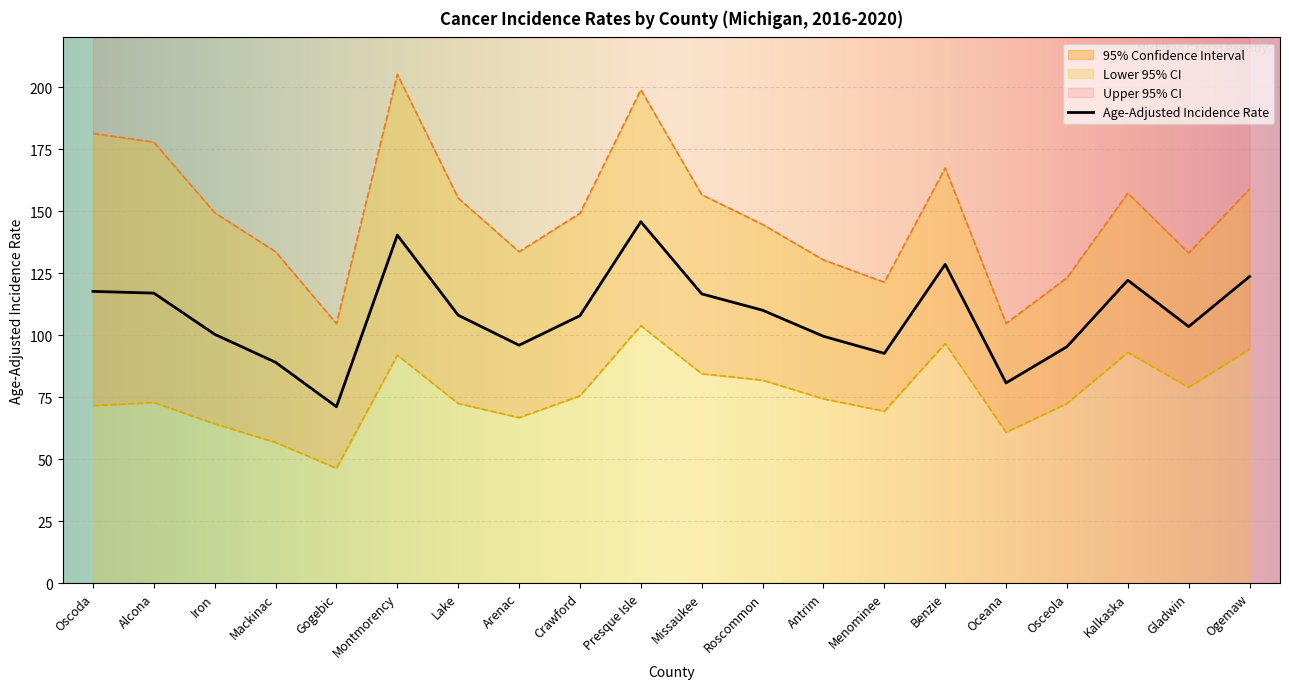

At which category does the chart reach its minimum across all series?

Gogebic